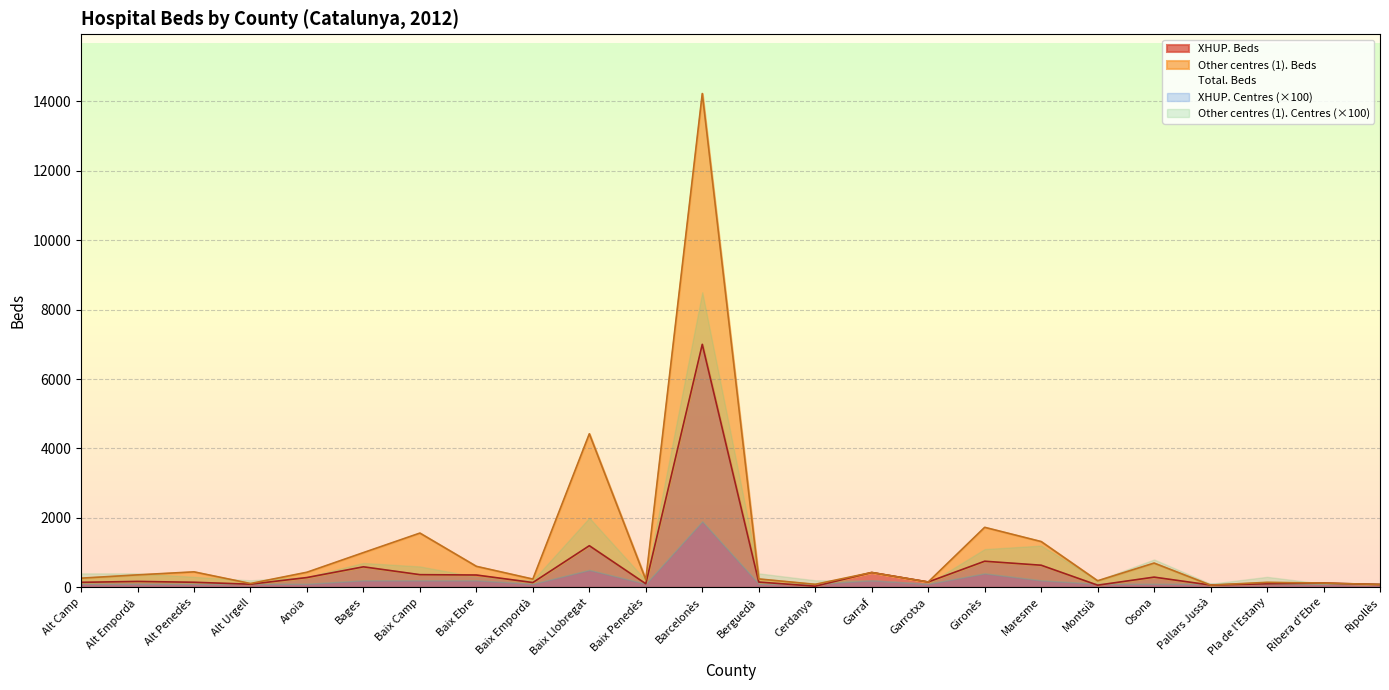

What is the difference between the XHUP. Beds values at Garrotxa and Baix Penedès?

52